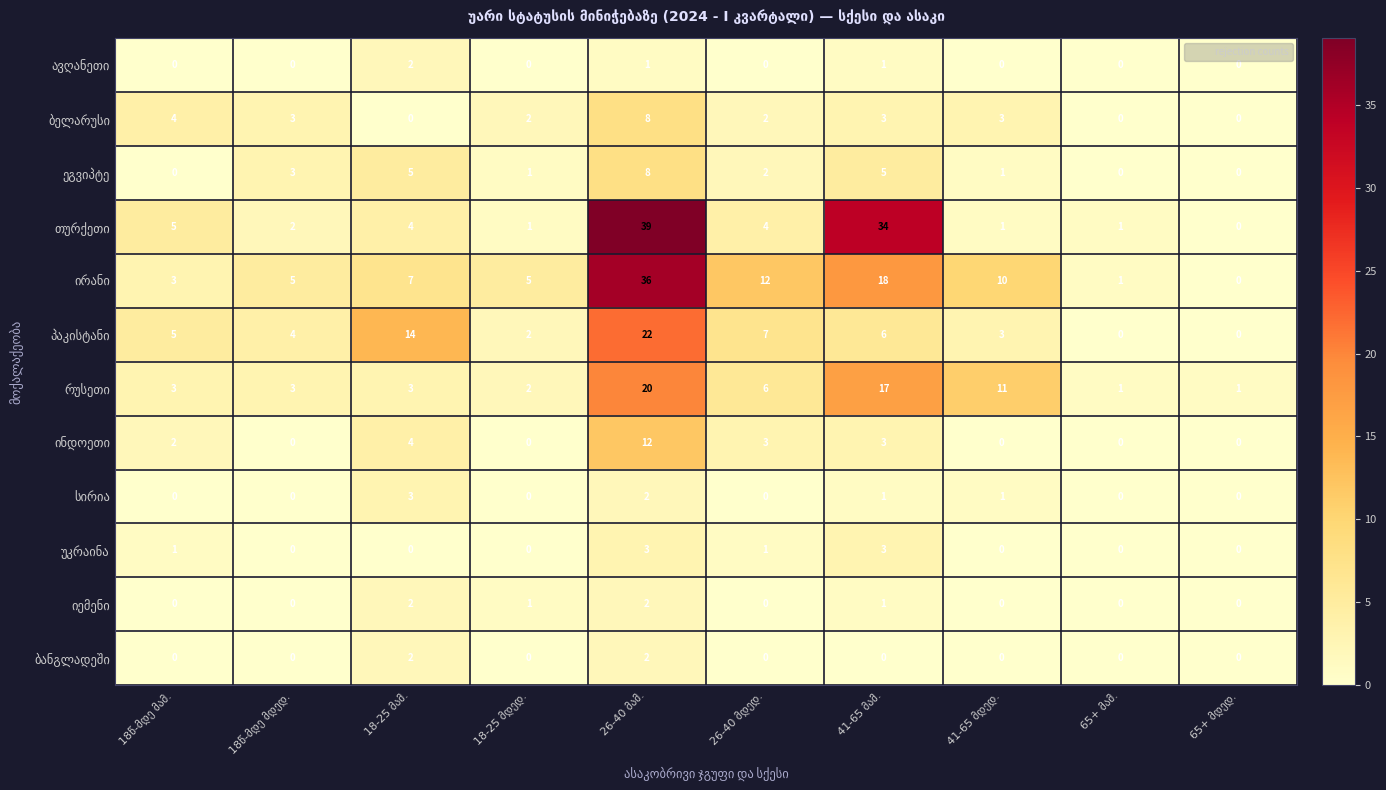

What is the greatest value displayed?

39